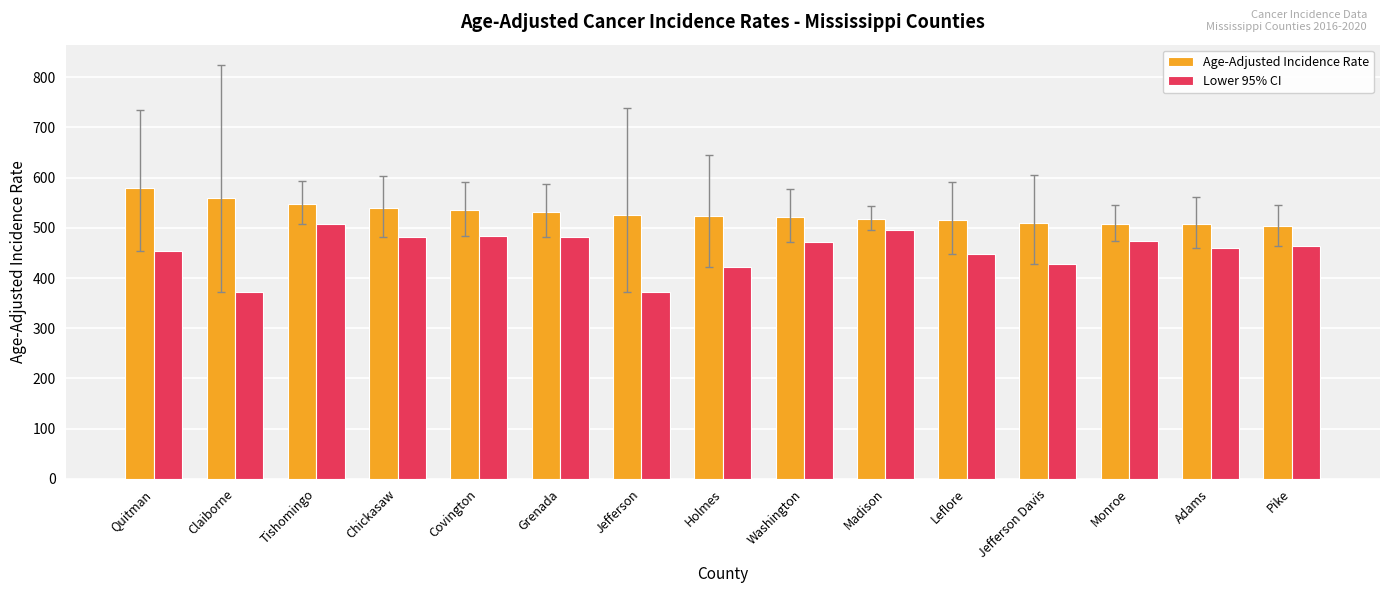

Which category has the highest value in the Age-Adjusted Incidence Rate series?

Quitman